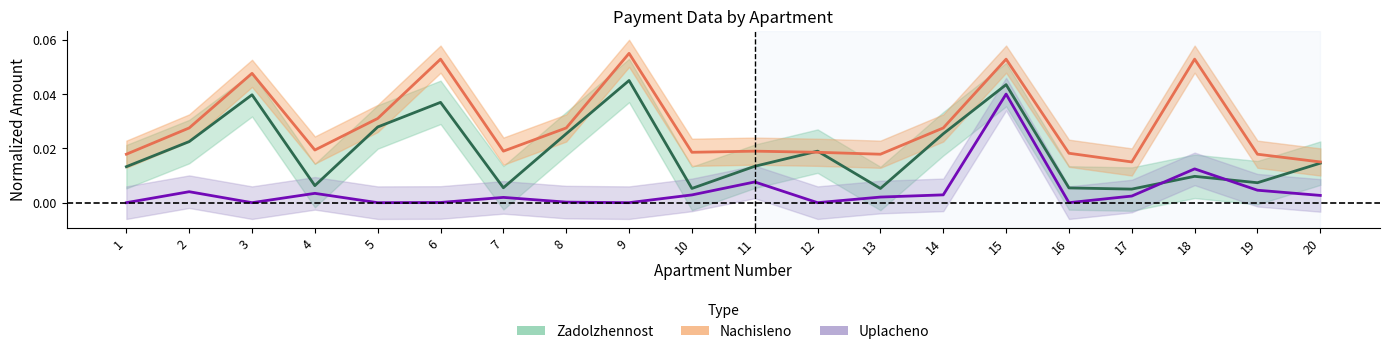

Is it true that Uplacheno equals 0.0 at 14?

True